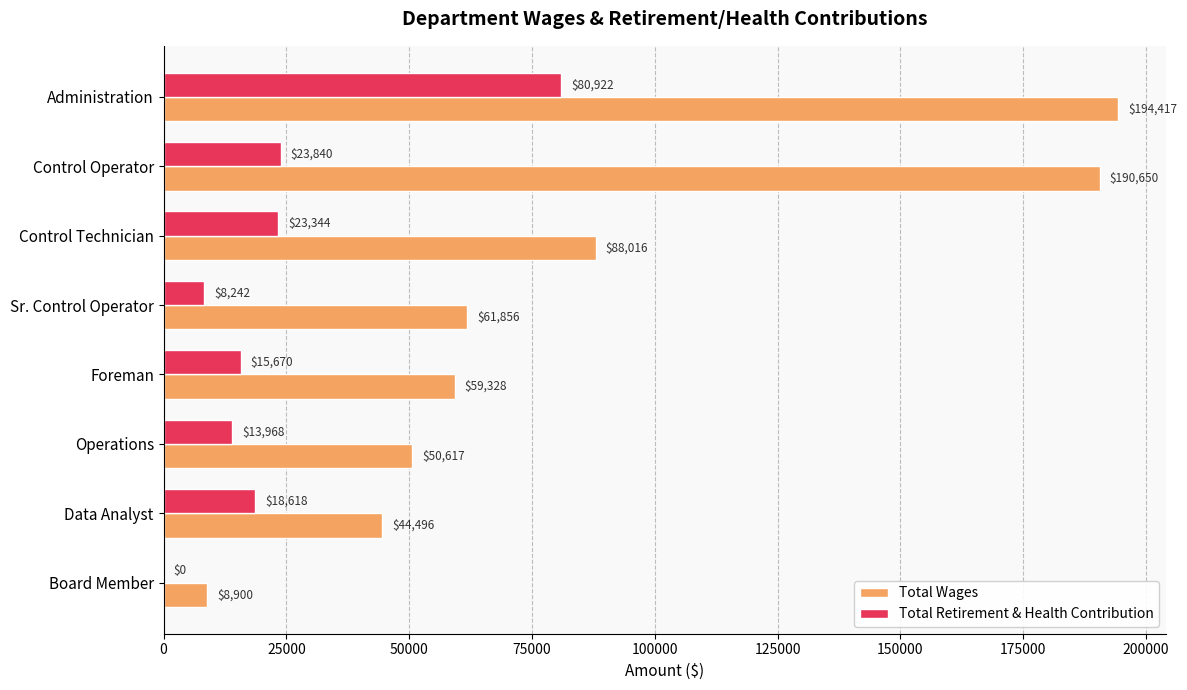

Which series has the largest total across all categories?

Total Wages